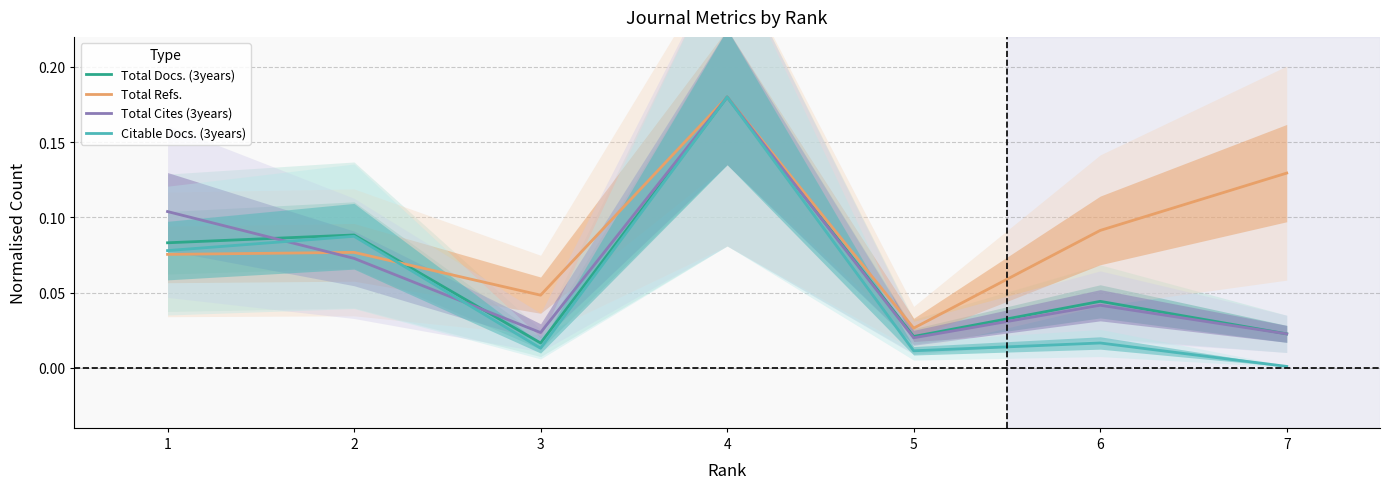

What is the difference between the second highest and second lowest values in the Total Cites (3years) series?

0.1